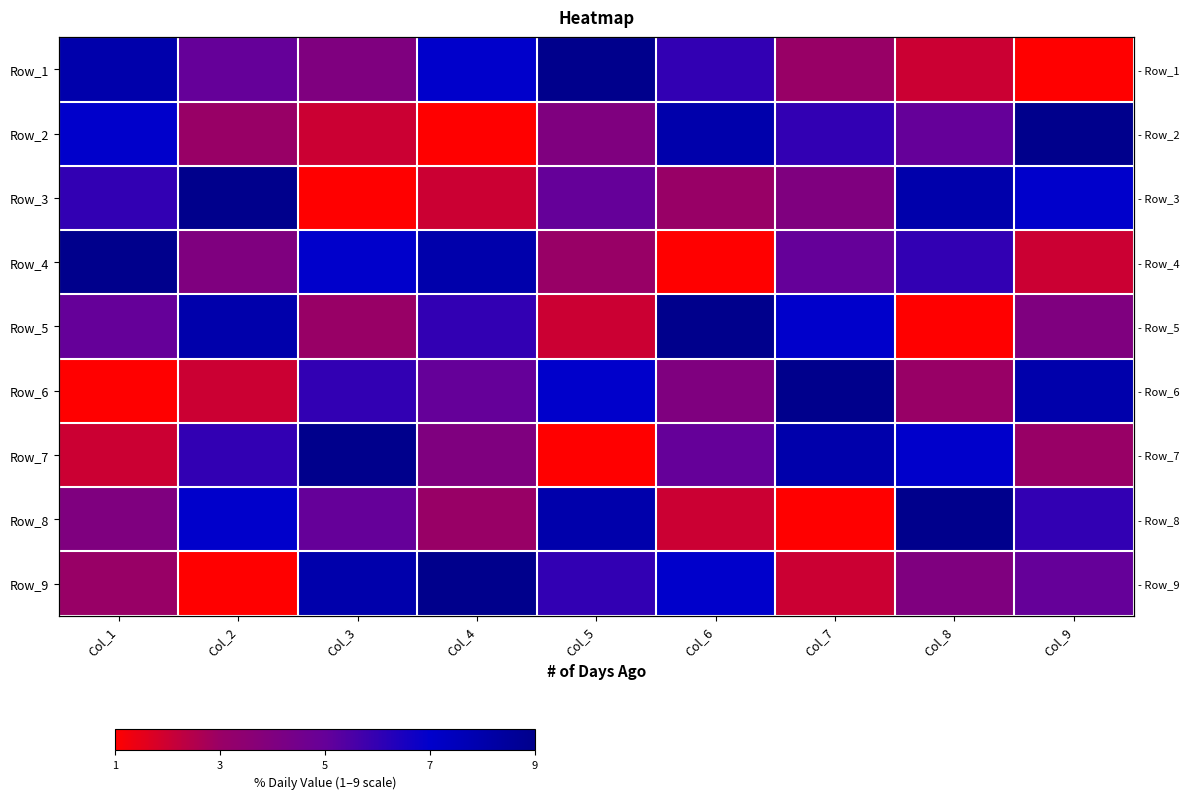

What is the minimum value for Row_6?

1